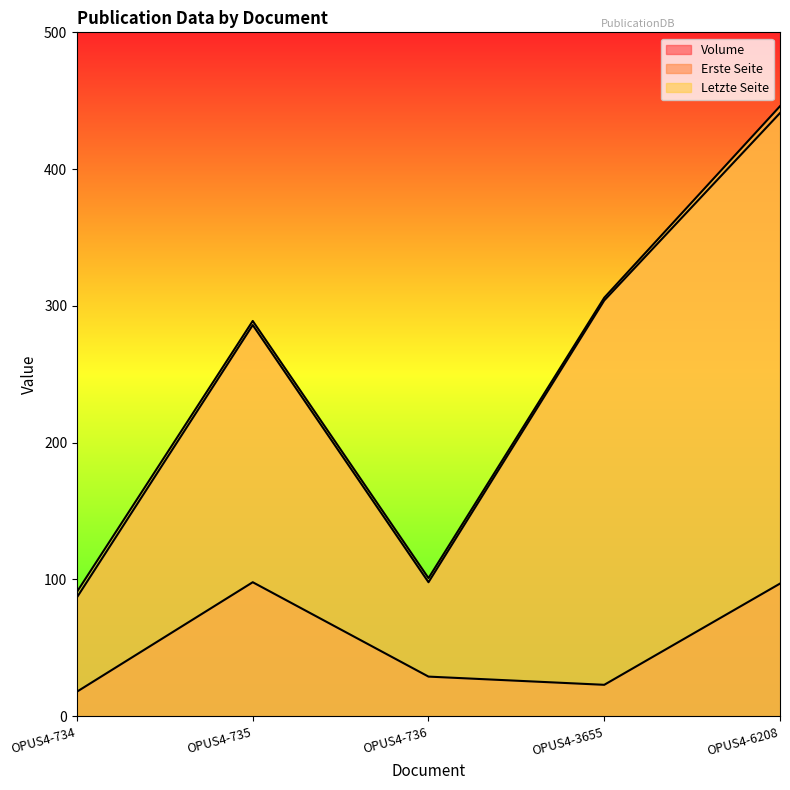

What is the approximate value of Letzte Seite at OPUS4-6208, to the nearest 5?

445